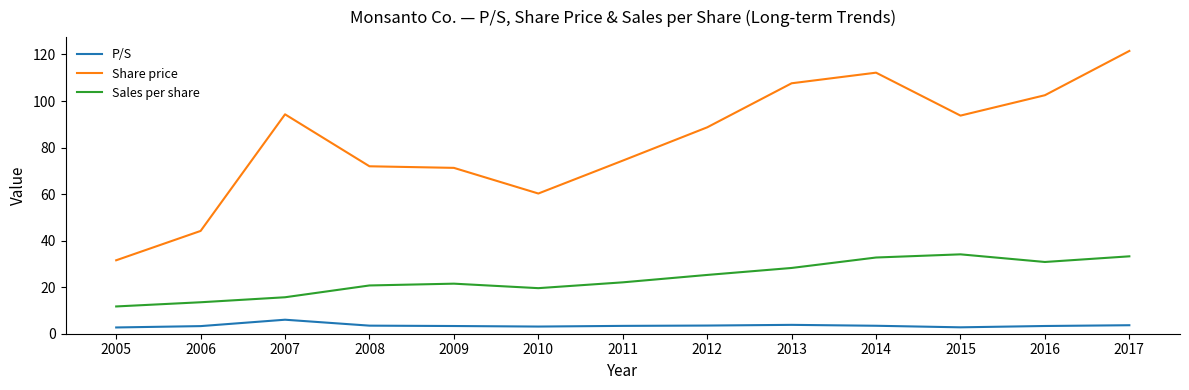

True or false: Sales per share and P/S cross at least once.

False